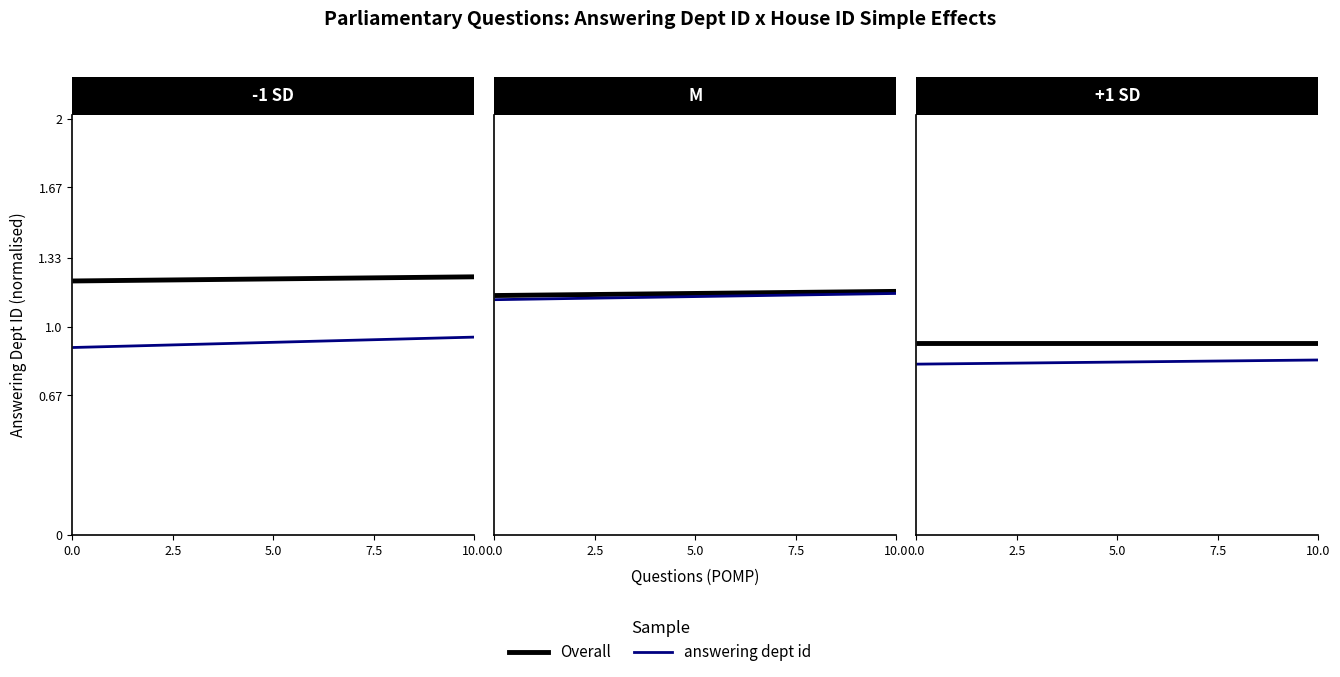

The value of Overall at 10.0 is 1.4. True or false?

False